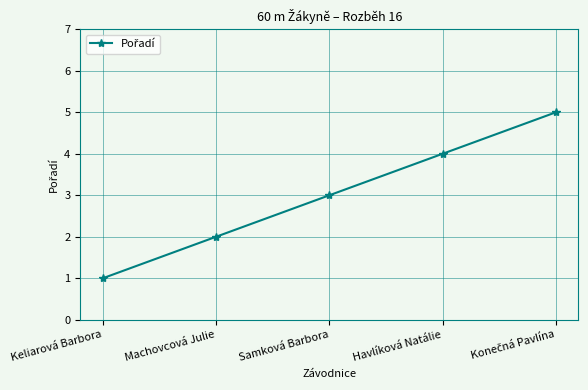

What is the difference between the second highest and second lowest values?

2